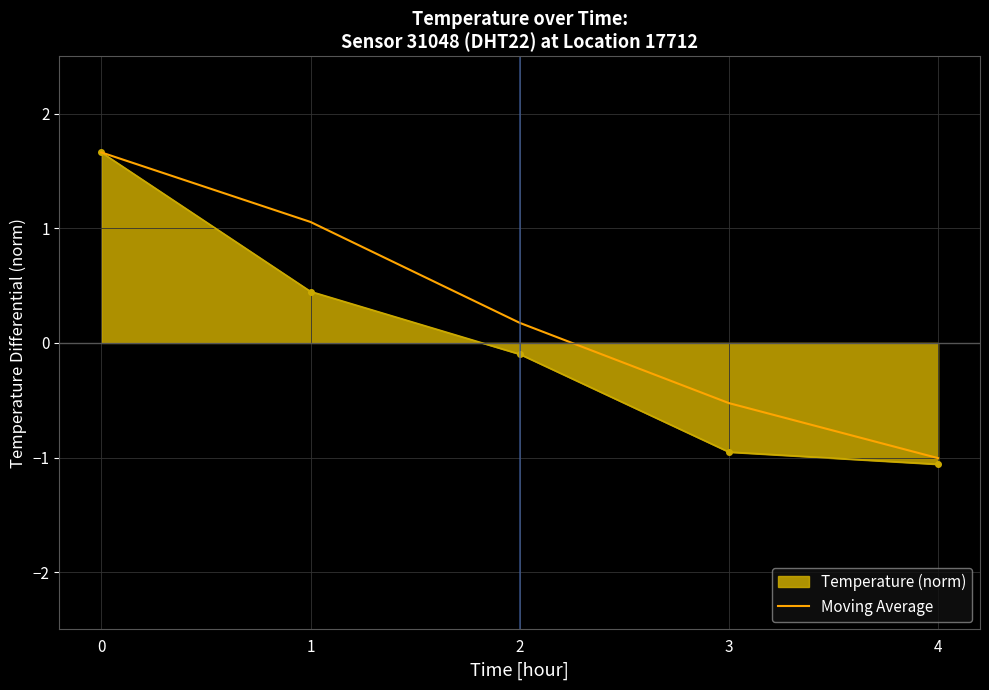

Is it true that Temperature (norm) equals 2.2 at 0?

False